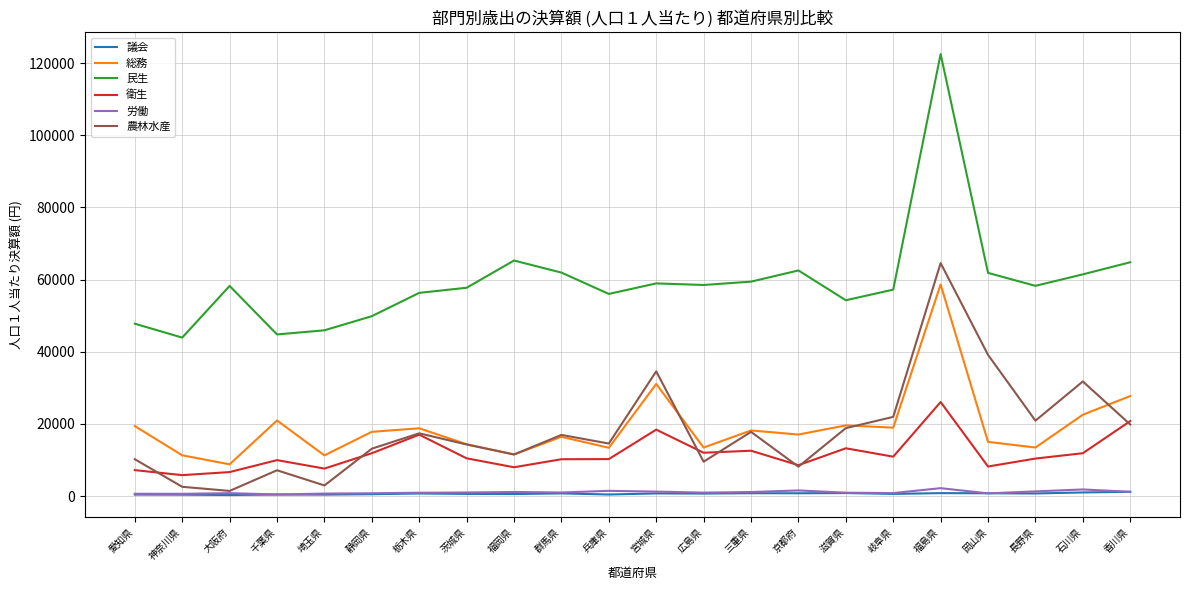

Which category has the highest value in the 衛生 series?

福島県